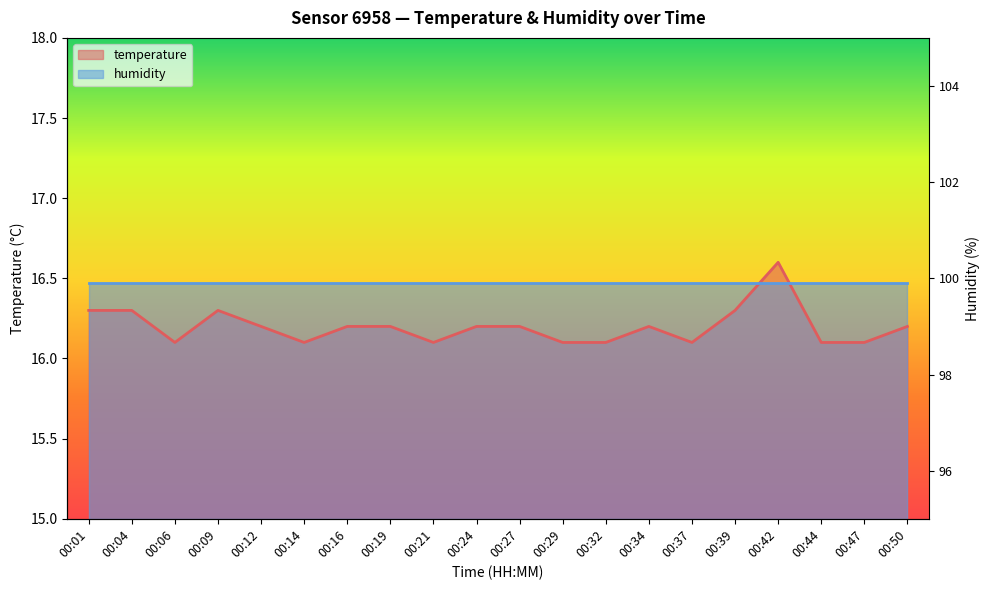

Does the chart display data point markers on the line(s)?

No